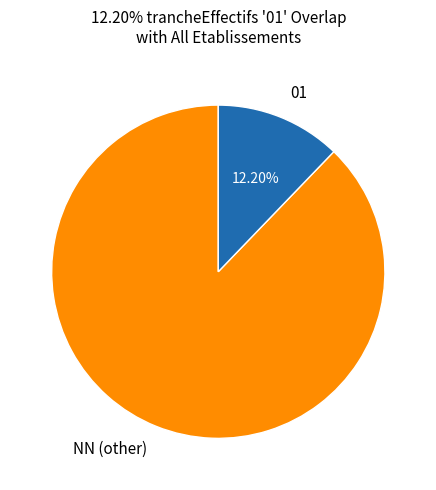

To the nearest percent, what is the difference between the largest and smallest slice percentages?

76%